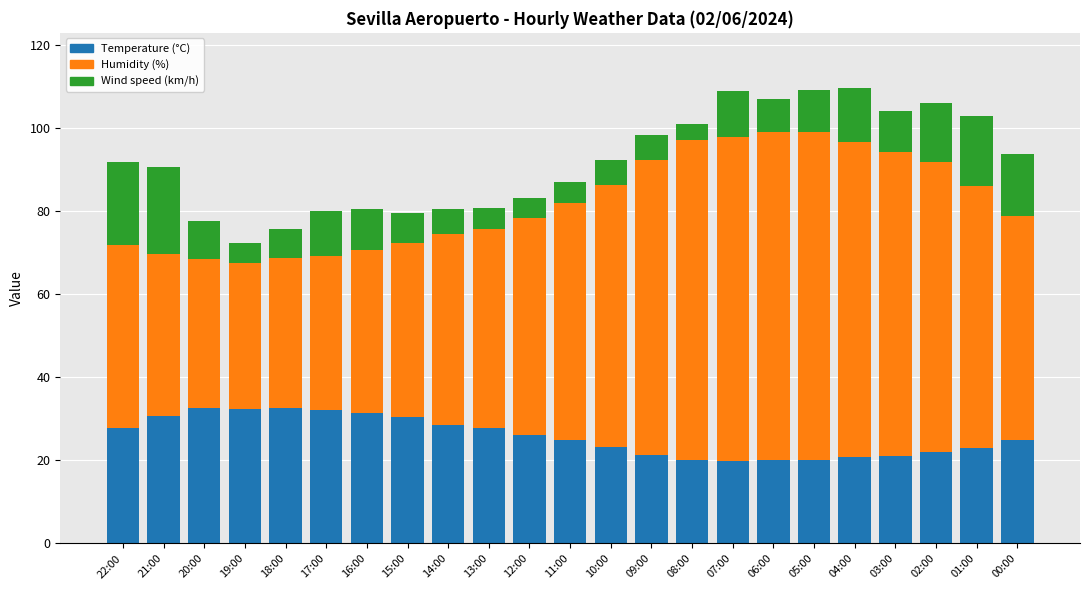

What is the maximum value for Temperature (°C)?

32.6